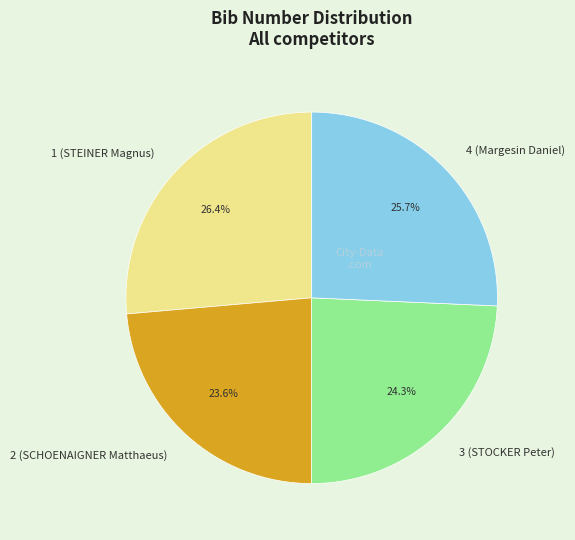

What percentage is NOT represented by 1 (STEINER Magnus)?

73.6%